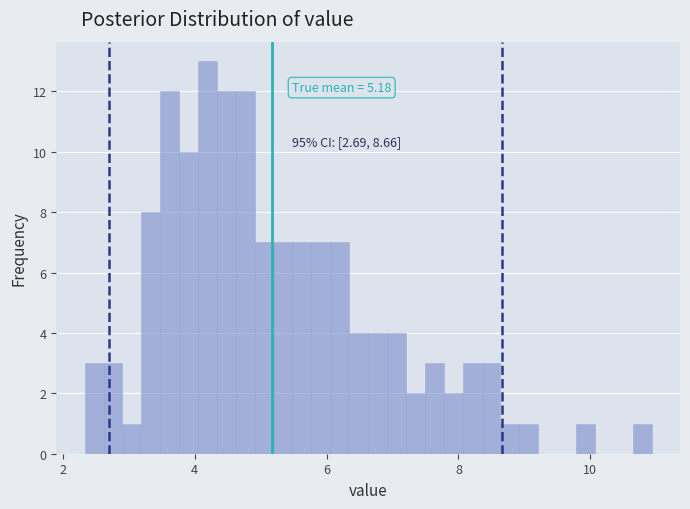

Read against the x-axis, roughly where is the centre of the tallest bar?

4.2